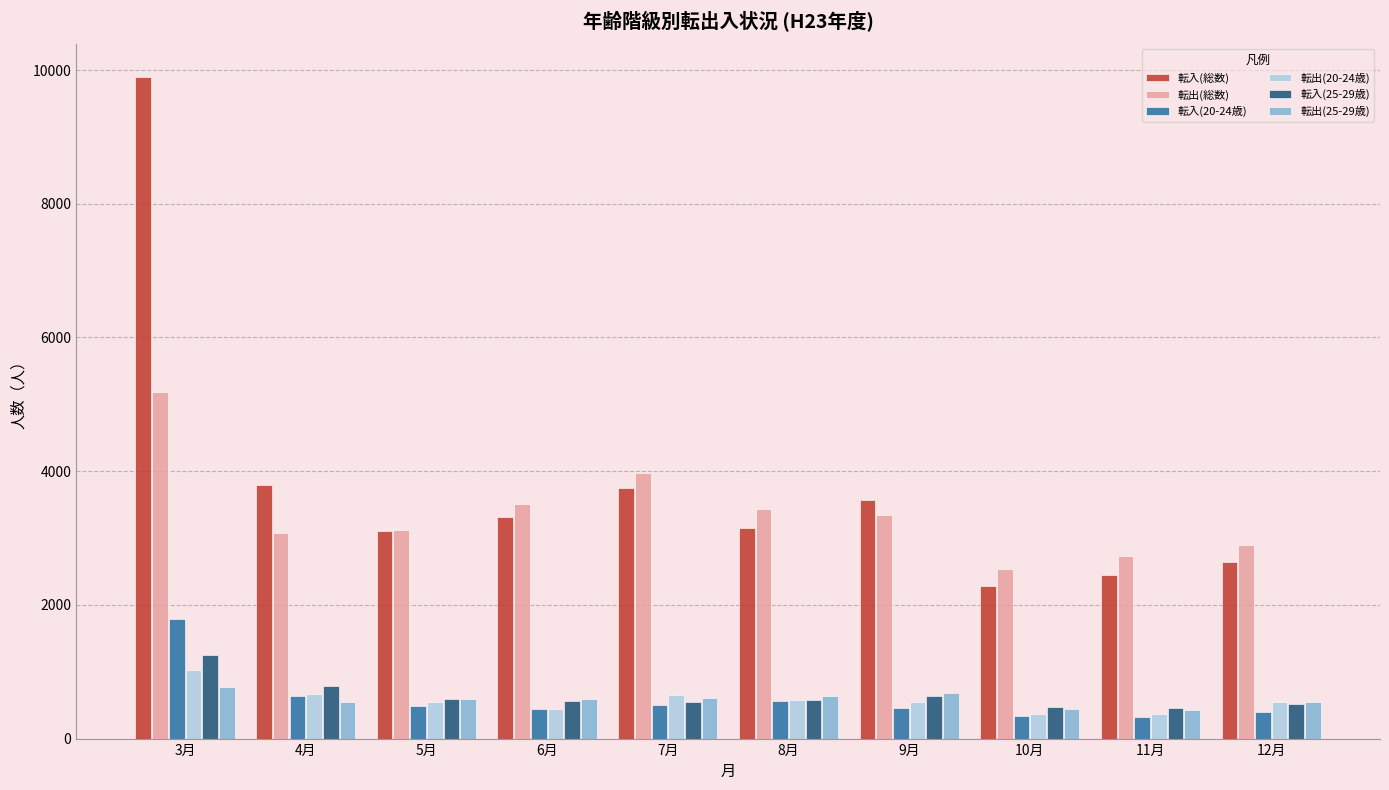

Which category has the highest value across all series?

3月